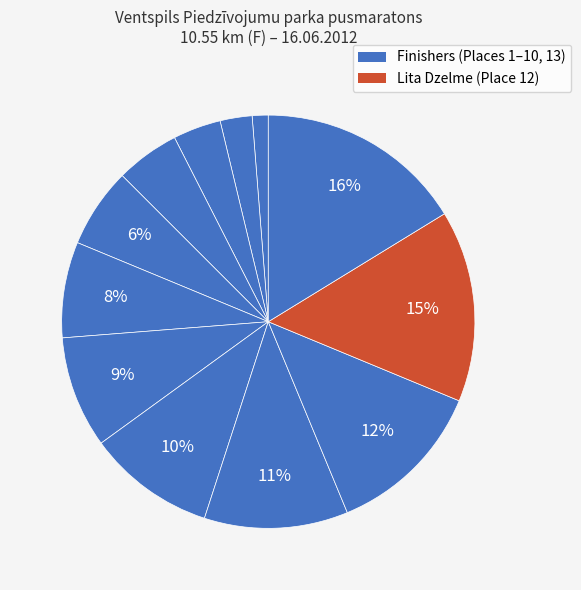

Count the number of slices in the pie.

12